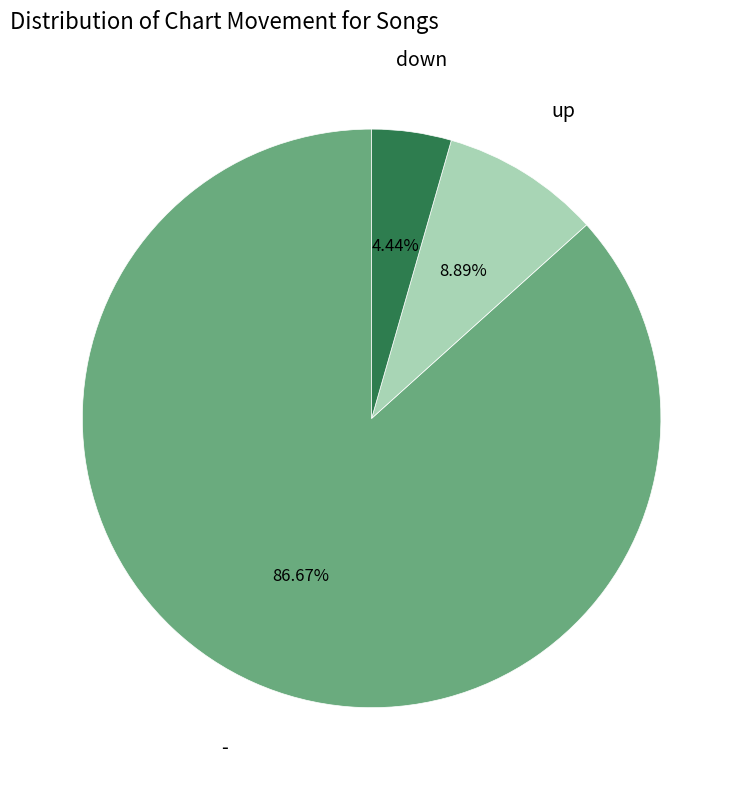

Is there any slice that represents more than half of the pie?

Yes